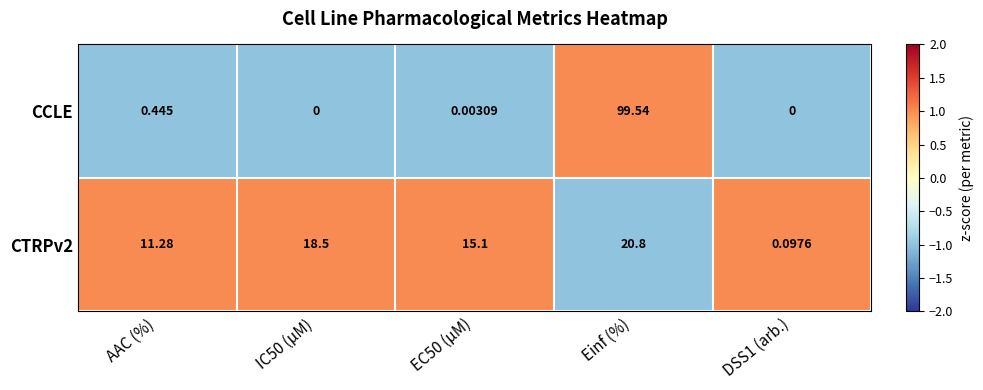

How many data points in CTRPv2 are above 15?

3